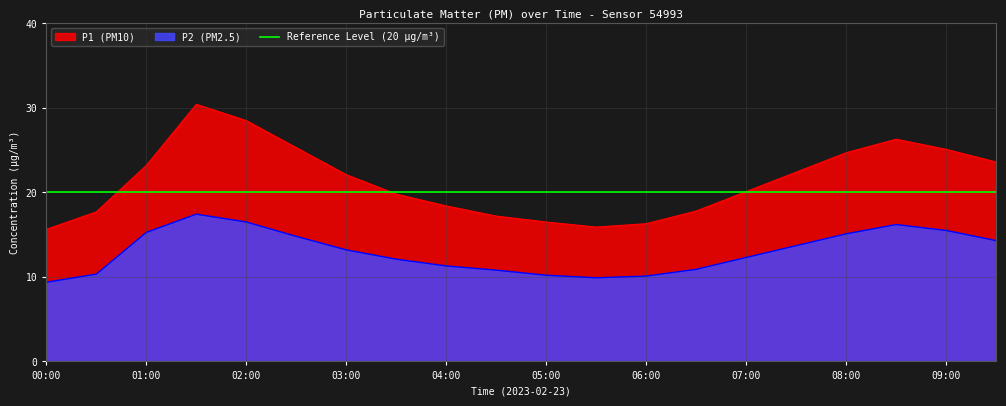

In P1, how many points are higher than both neighbors (excluding endpoints)?

2